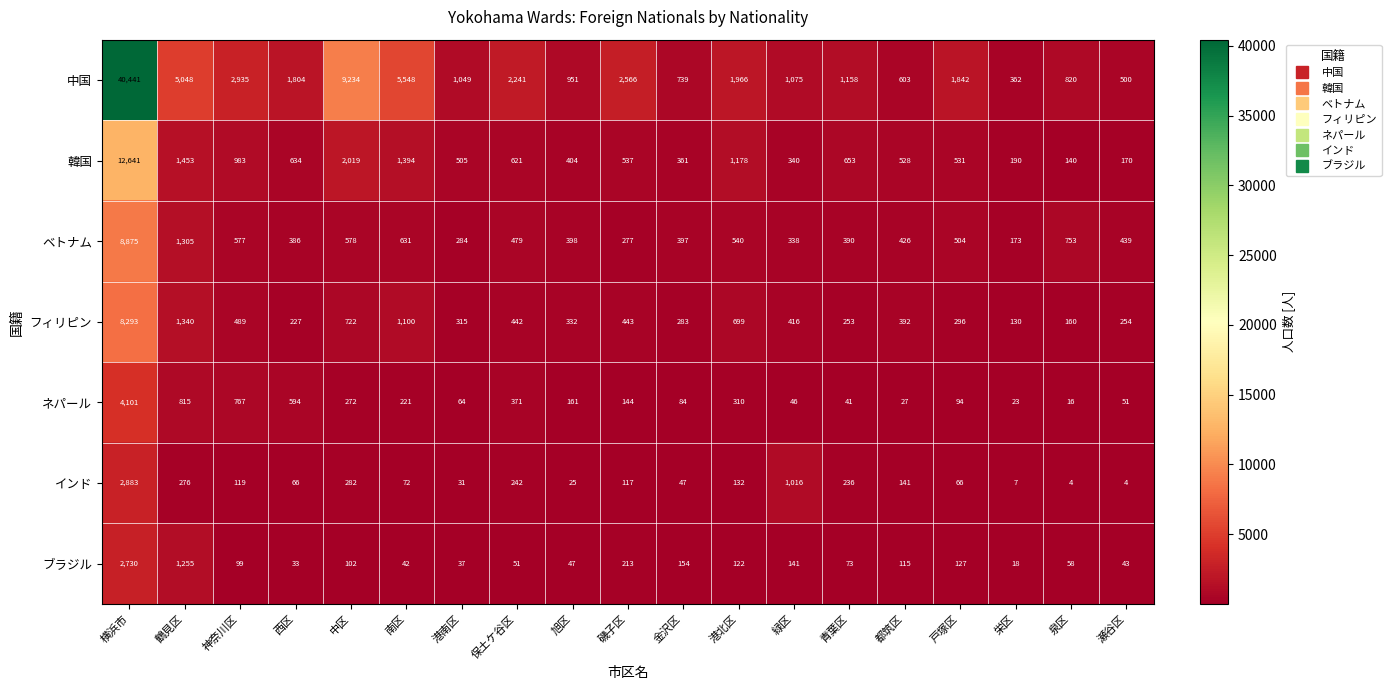

What is the approximate value of ベトナム at 泉区, to the nearest 10?

750